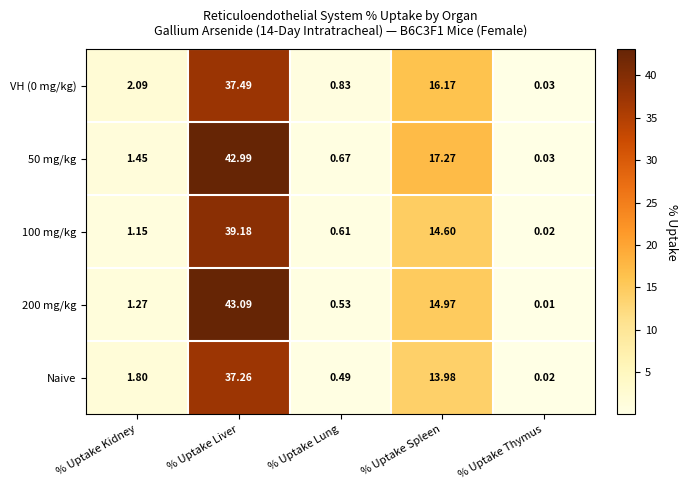

List the labels in order of 200 mg/kg value, largest first.

% Uptake Liver, % Uptake Spleen, % Uptake Kidney, % Uptake Lung, % Uptake Thymus